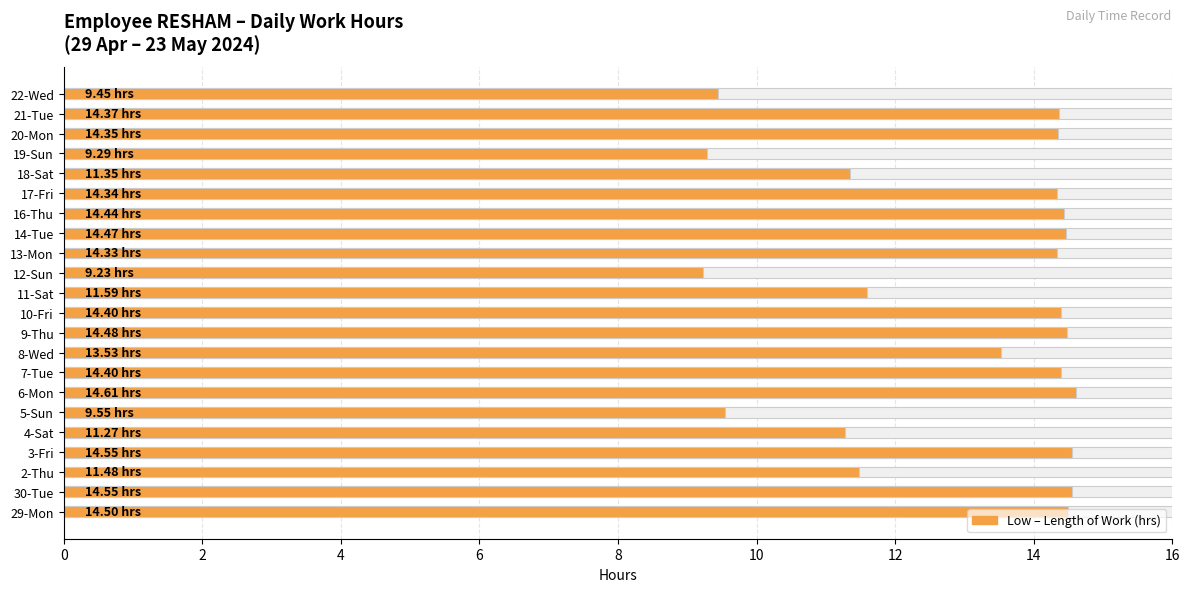

How many bars are there in total?

22